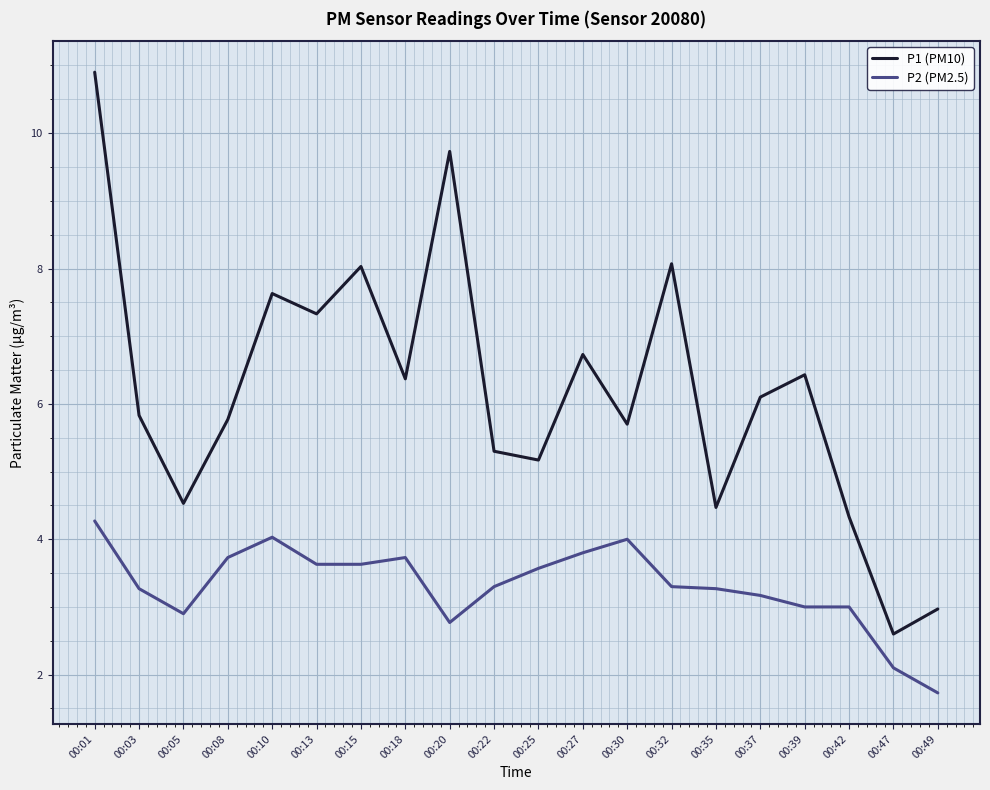

What is the difference between the P1 (PM10) values at 00:27 and 00:10?

0.9